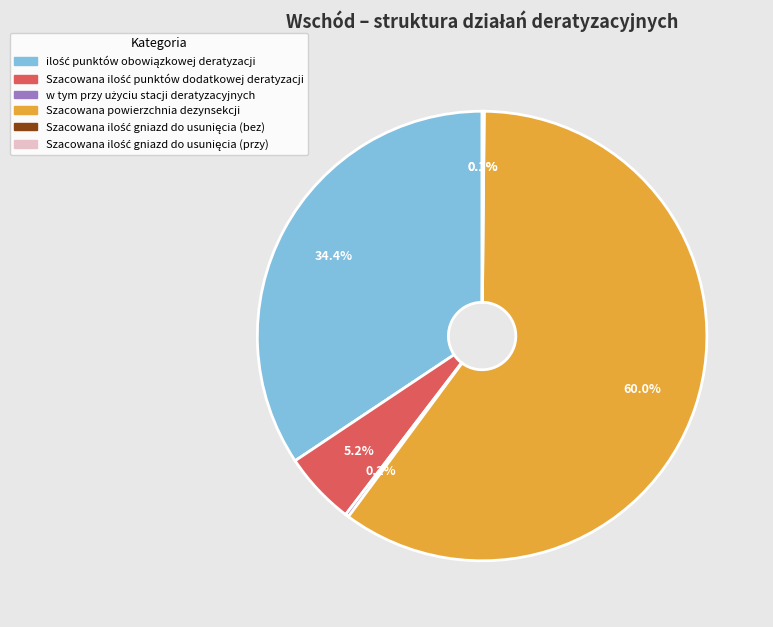

Is there a majority slice in this chart?

Yes